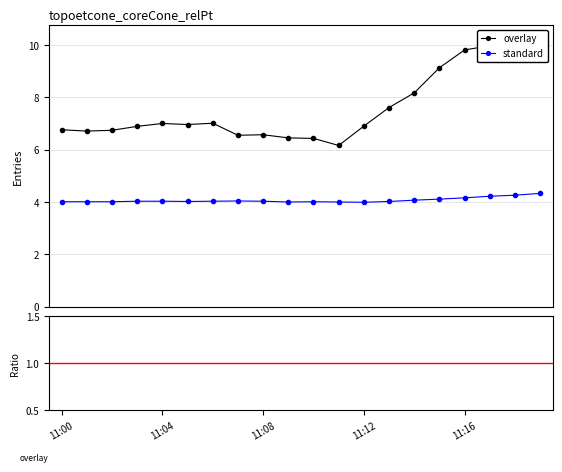

Is the value of X0_M11 at 11:16 greater than the value of X2_M11 at 11:03?

Yes